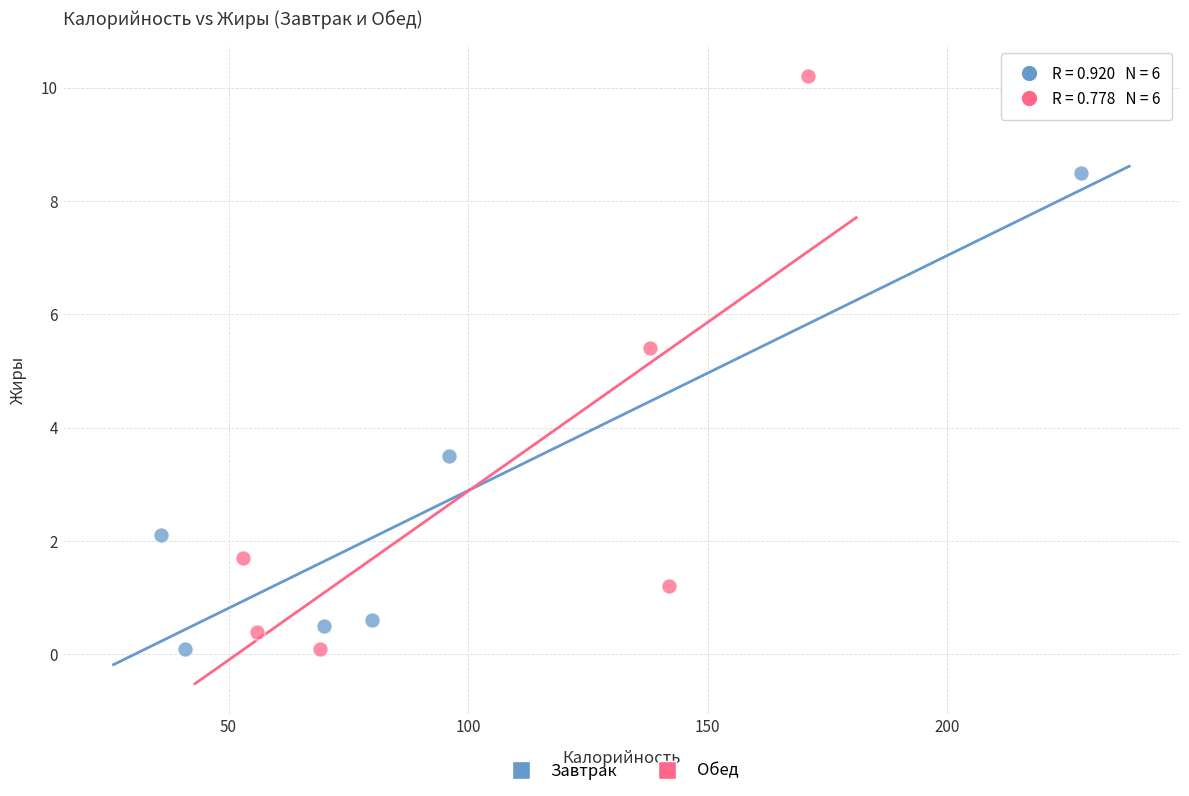

Which series has the largest Y range (max minus min)?

Обед